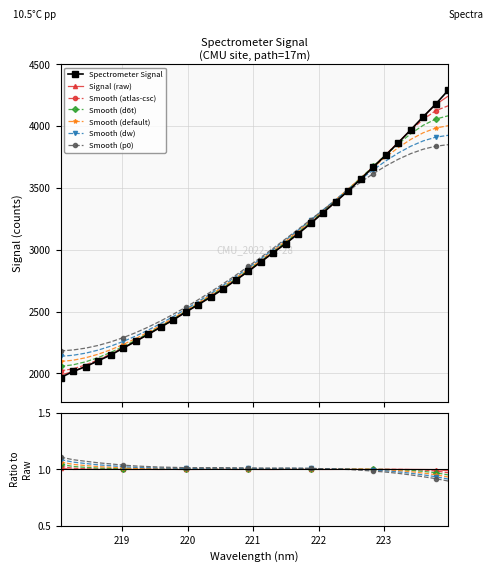

At which label does the data first exceed 2901?

221.1174